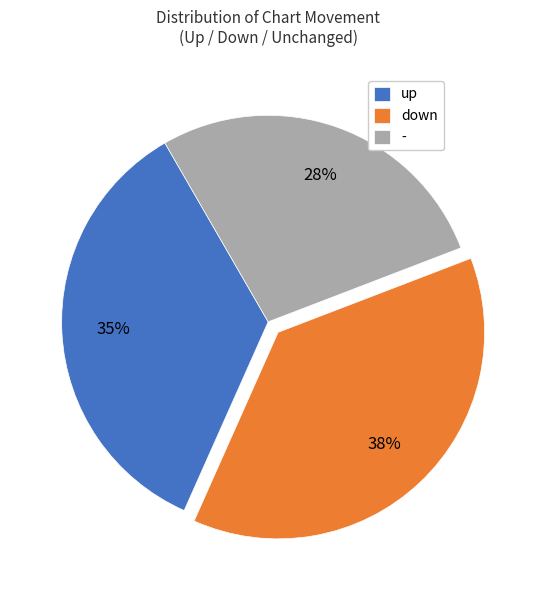

Which slice is the largest?

down